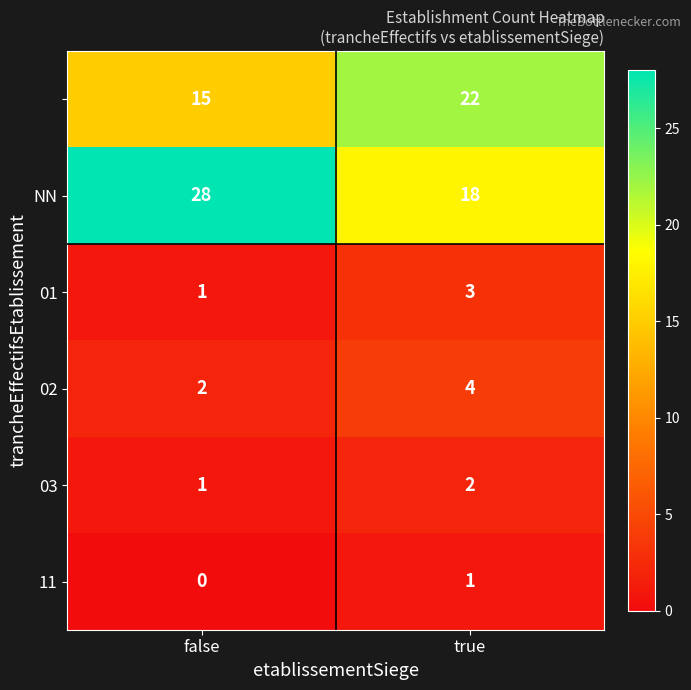

What is the total value across all series at true?

50